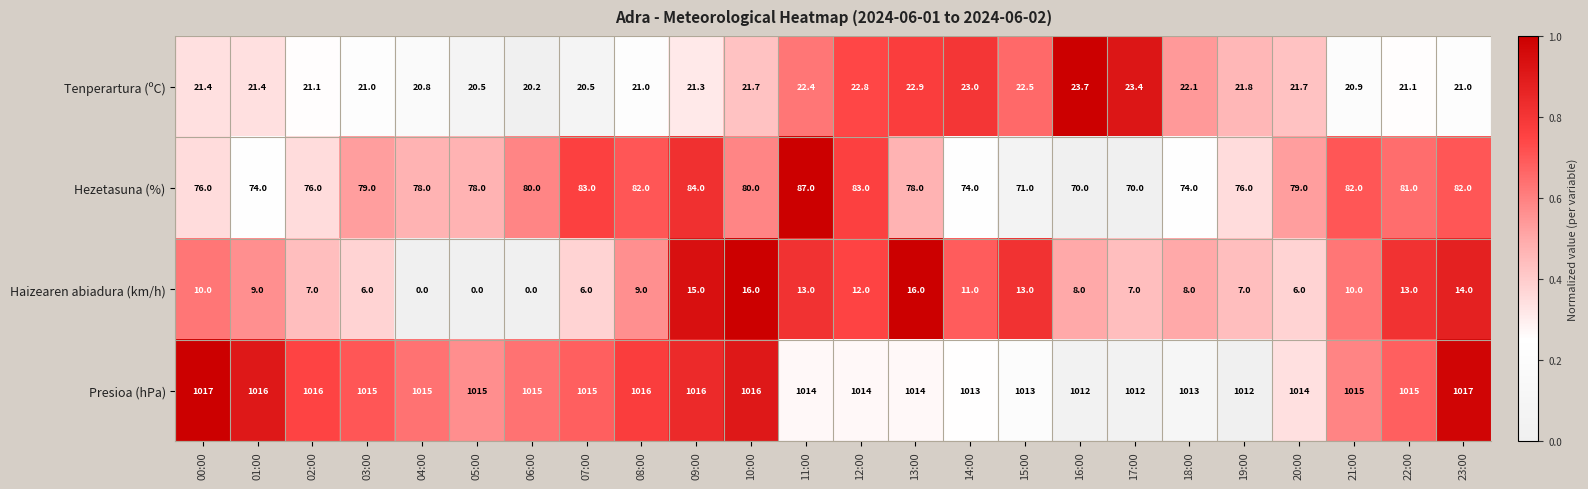

What is the maximum value for Tenperartura (ºC)?

23.7